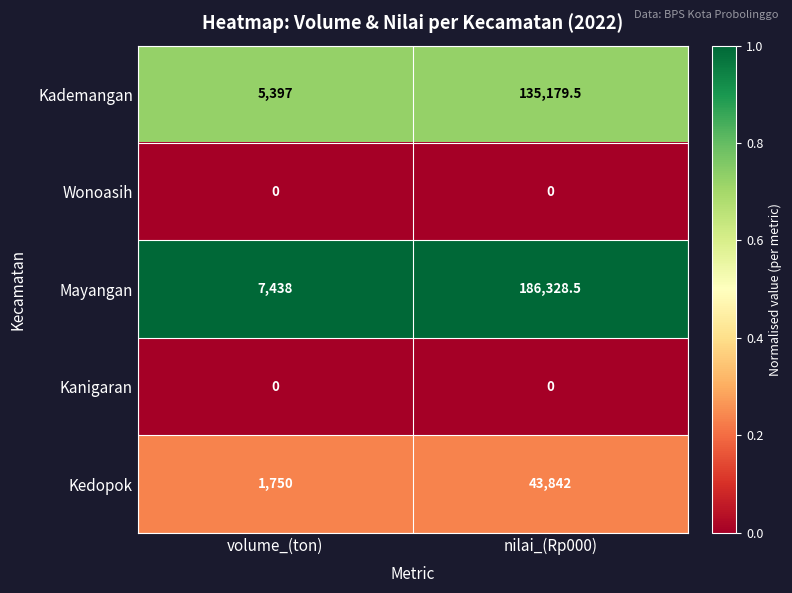

Which series has the largest range (max minus min)?

Mayangan